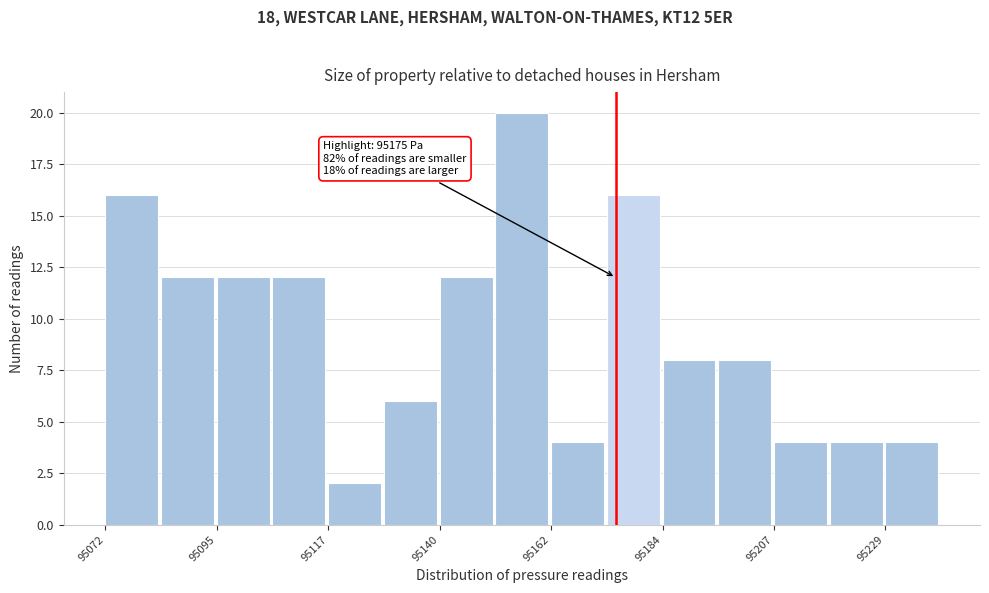

Read against the x-axis, roughly where is the centre of the tallest bar?

95155